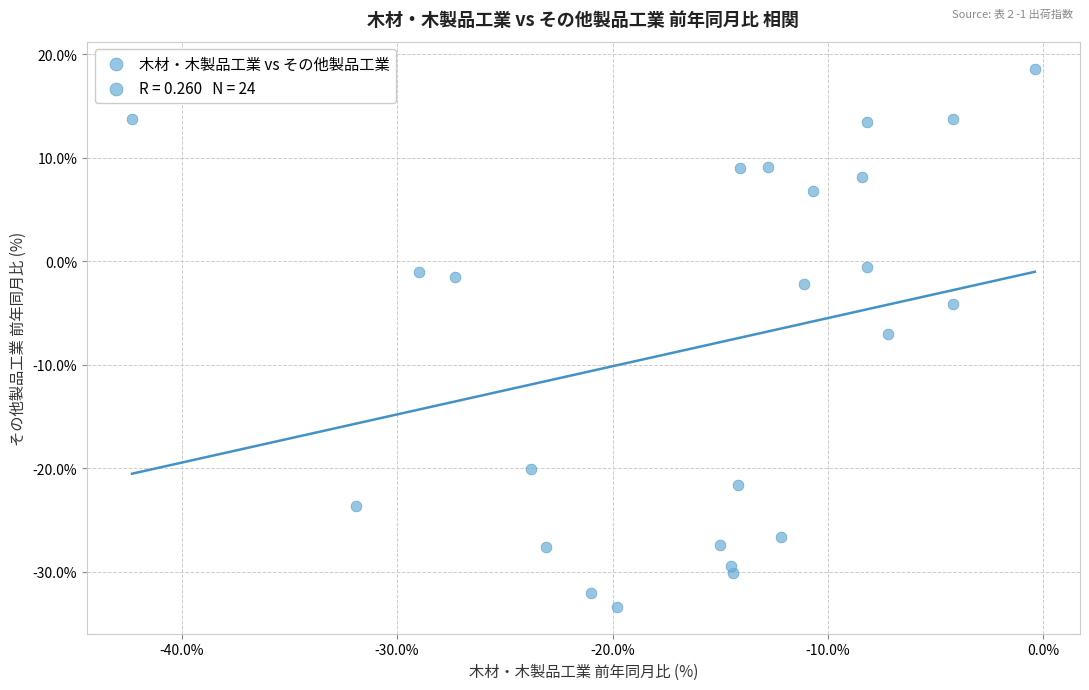

What is the range of Y values (max minus min)?

52.0